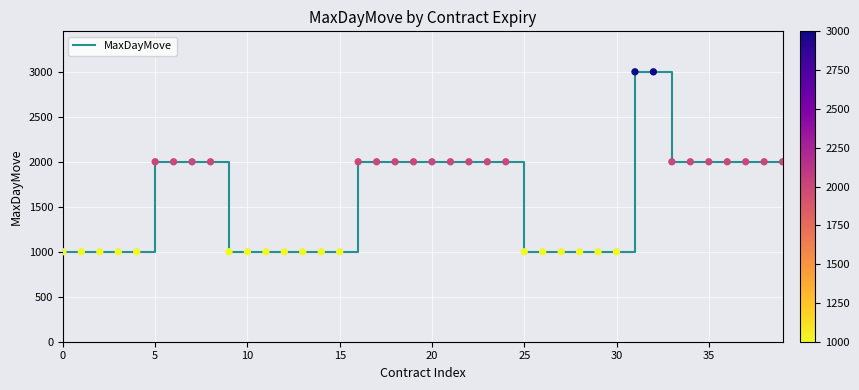

What is the maximum value shown in the chart?

3000